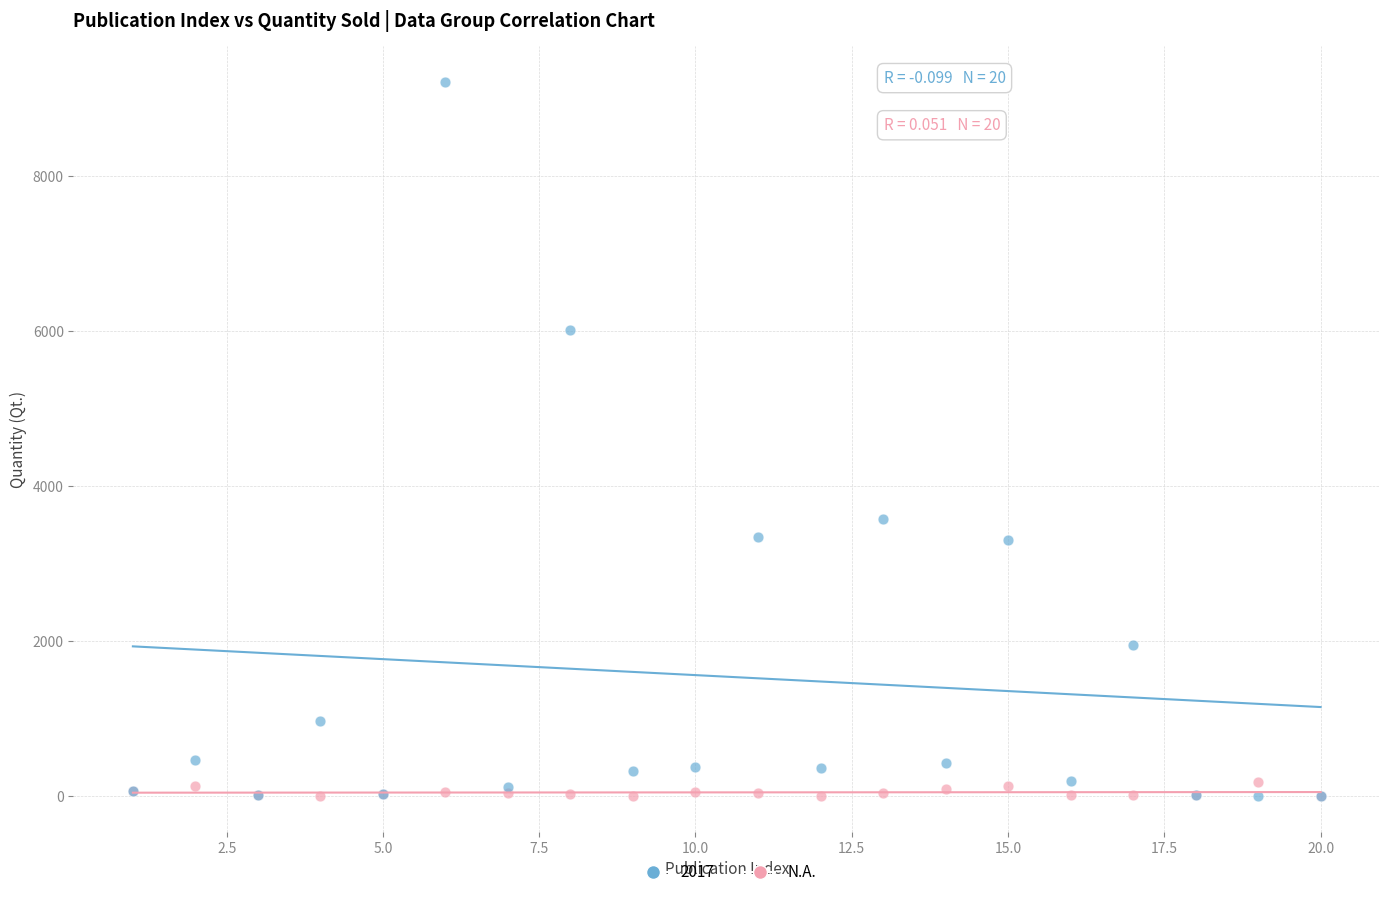

Across all series, what Y value is closest to 4607?

3579